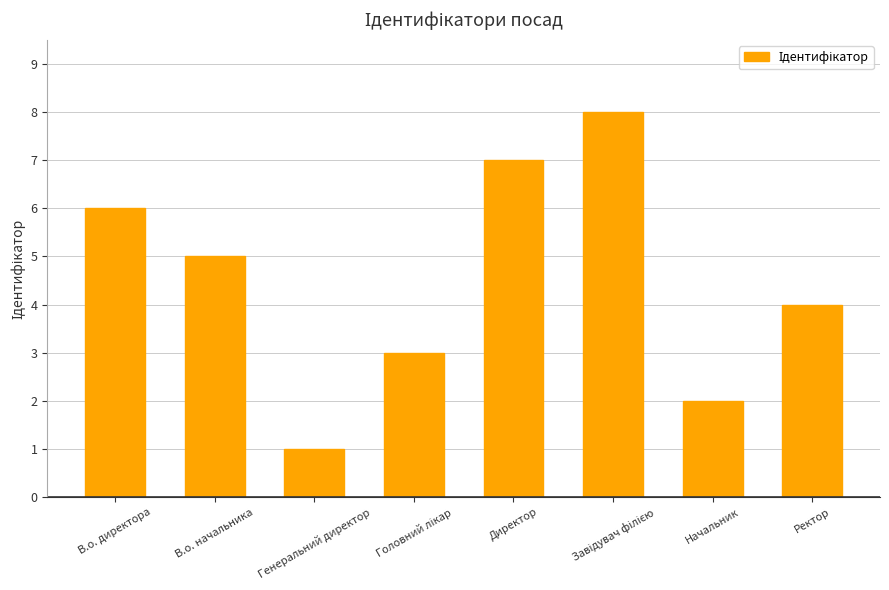

What is the label of the 7th bar from the left?

Начальник